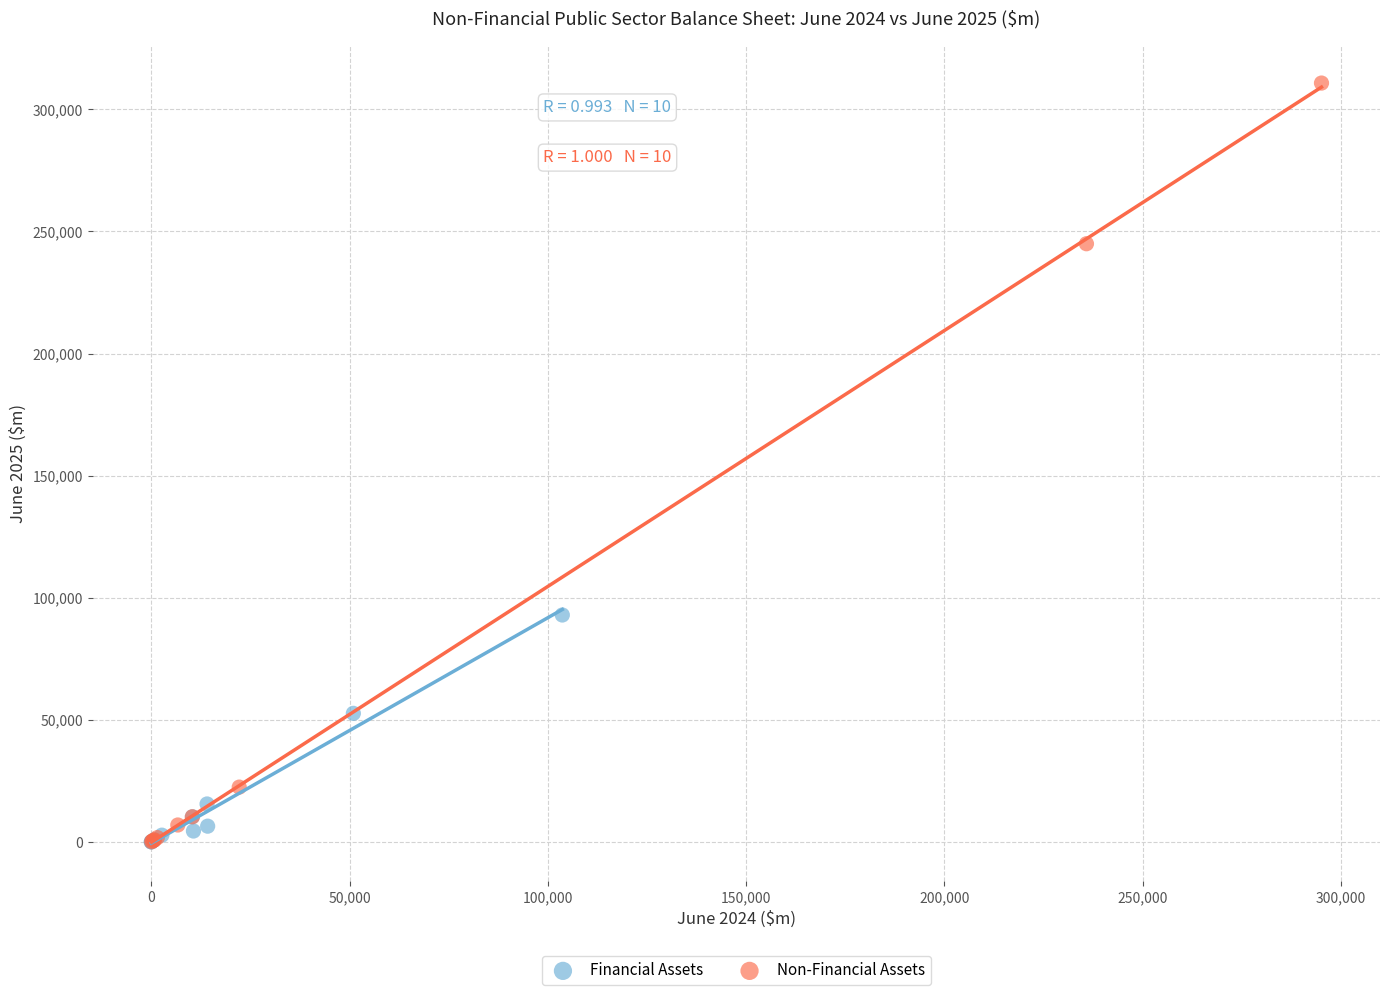

Which series contains the highest Y value?

Non-Financial Assets